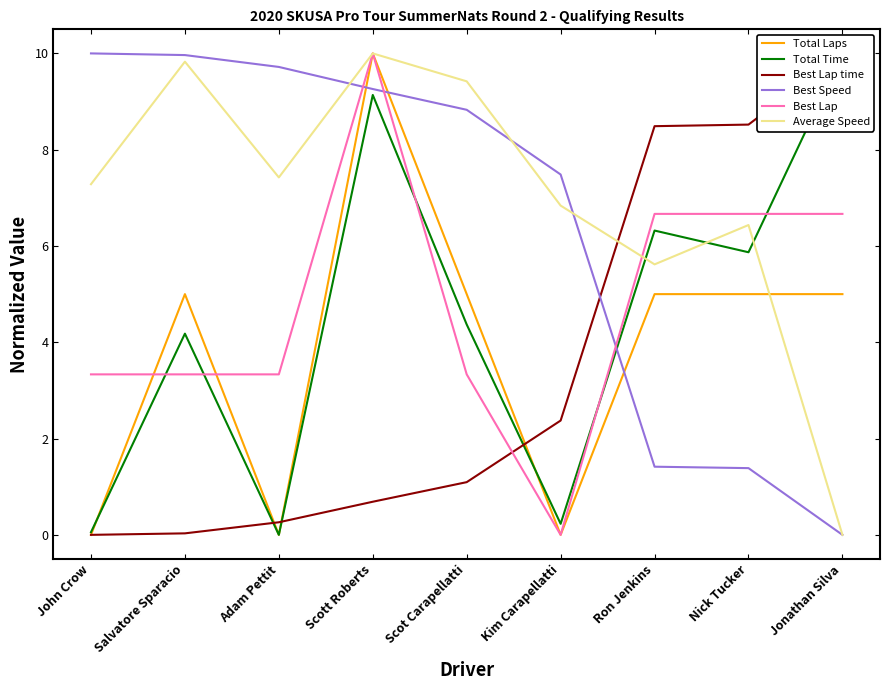

What are all the series names shown in the legend?

Total Laps, Total Time, Best Lap time, Best Speed, Best Lap, Average Speed